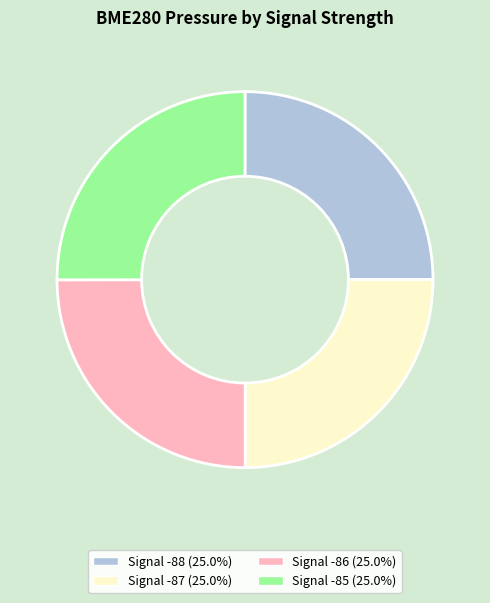

Is there any slice that represents more than half of the pie?

No